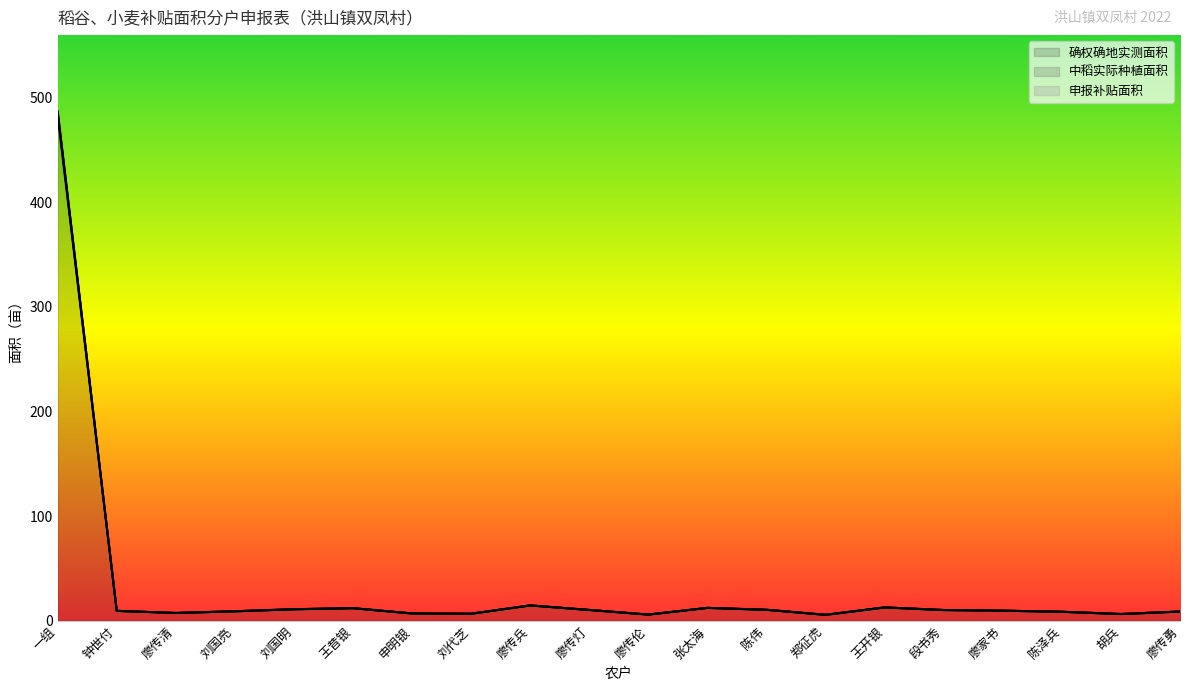

How many interior local peaks does the 确权确地实测面积 series have?

4